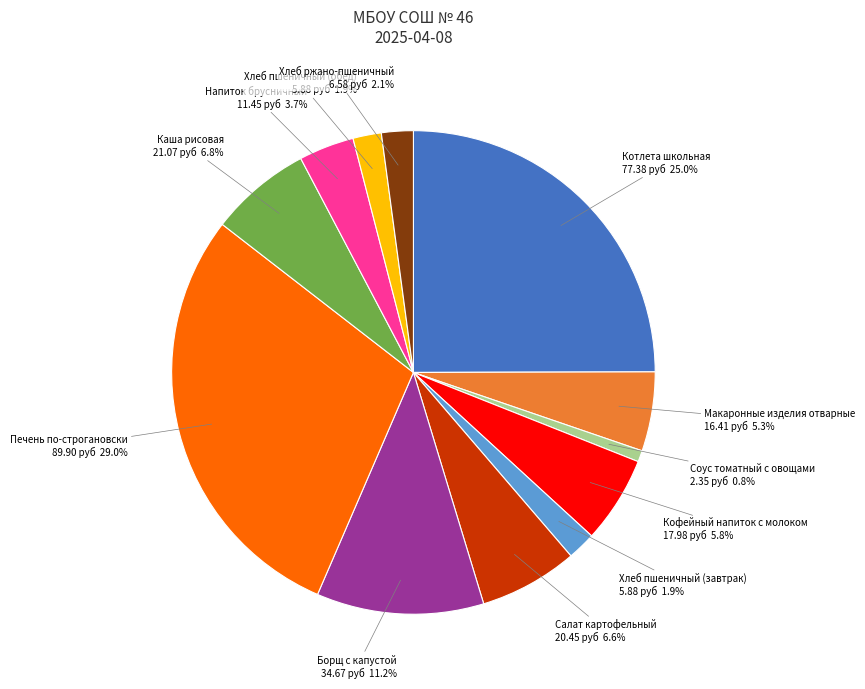

To the nearest percent, what percentage of the pie is Печень по-строгановски?

29%